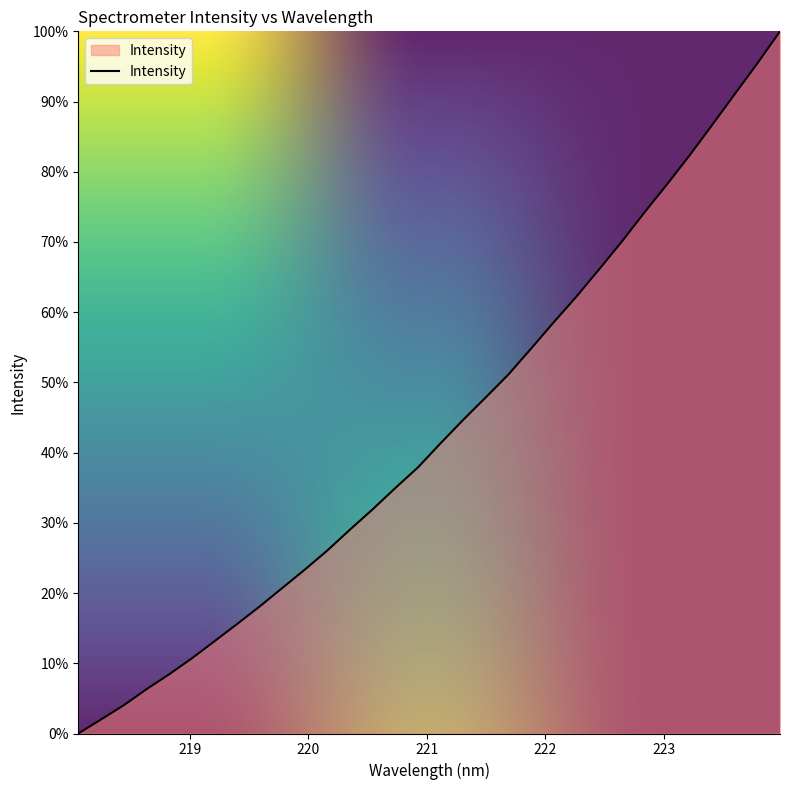

What is the greatest value displayed?

100.0